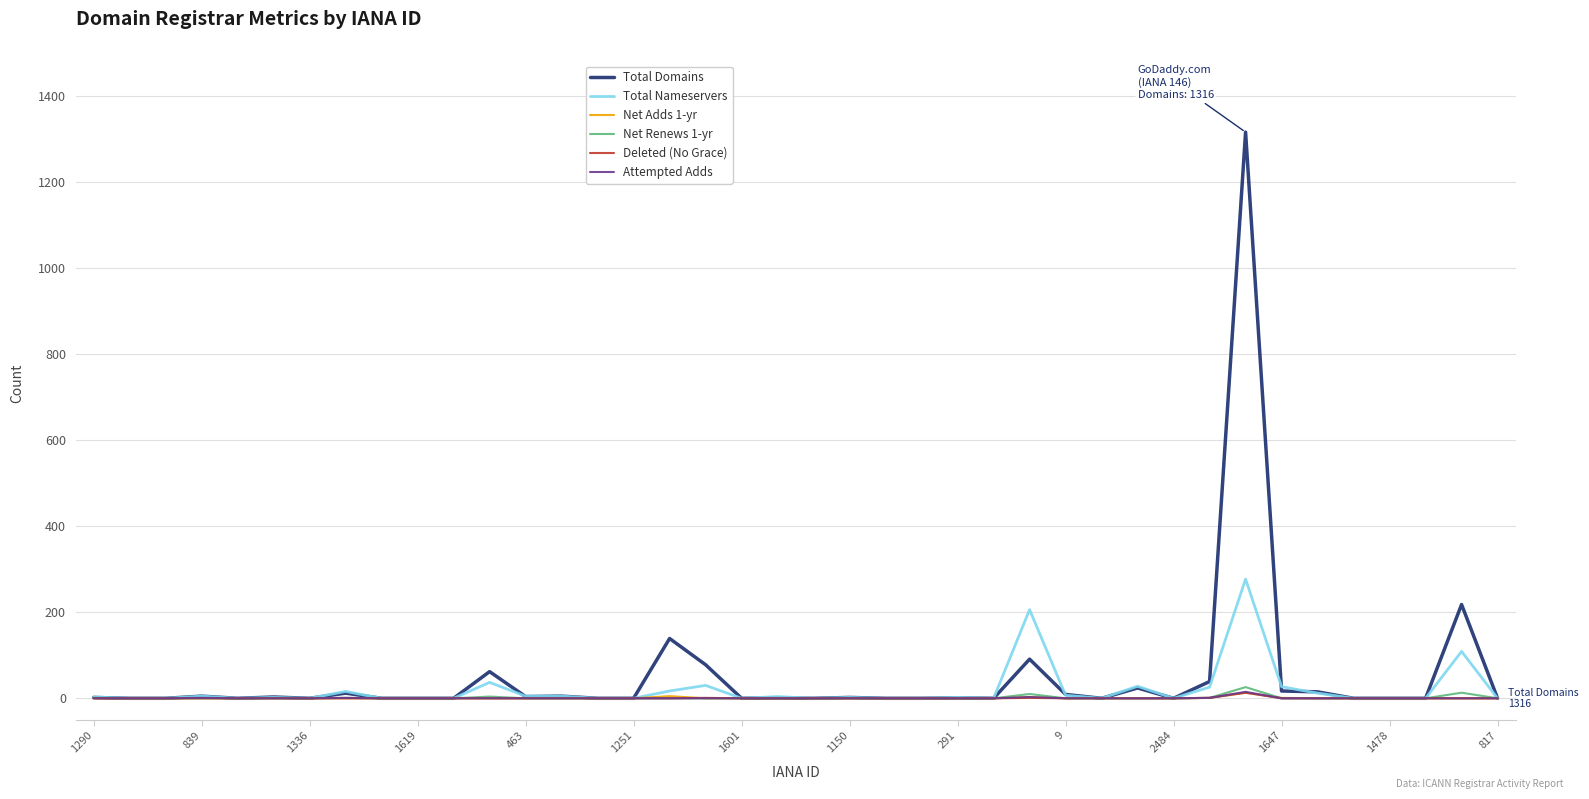

Which series has the widest spread of values?

Total Domains